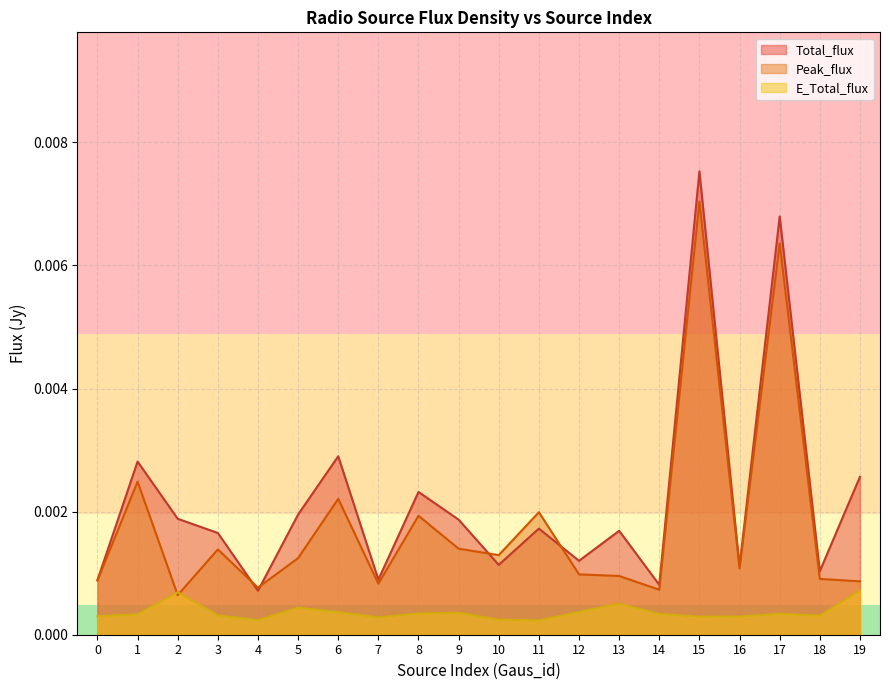

True or false: E_Total_flux and Total_flux cross at least once.

False